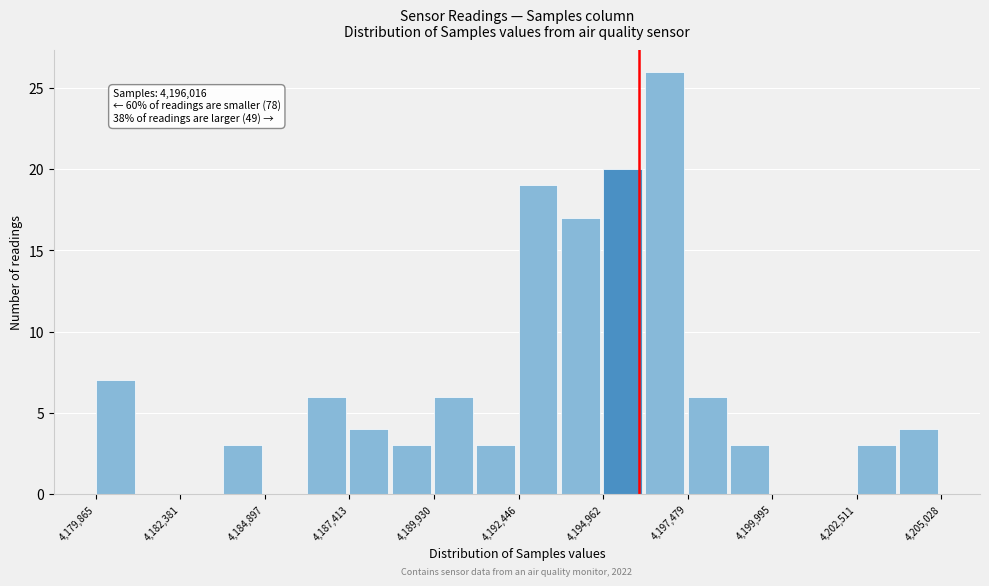

Around what value on the x-axis is the tallest bar? Give the approximate position of its centre, as read against the axis.

4197000